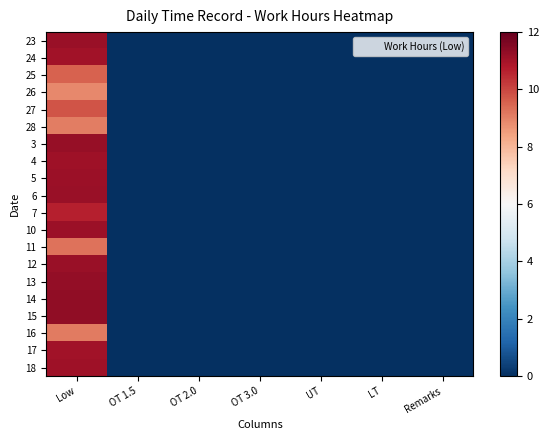

At how many categories does at least one series exceed 7?

1